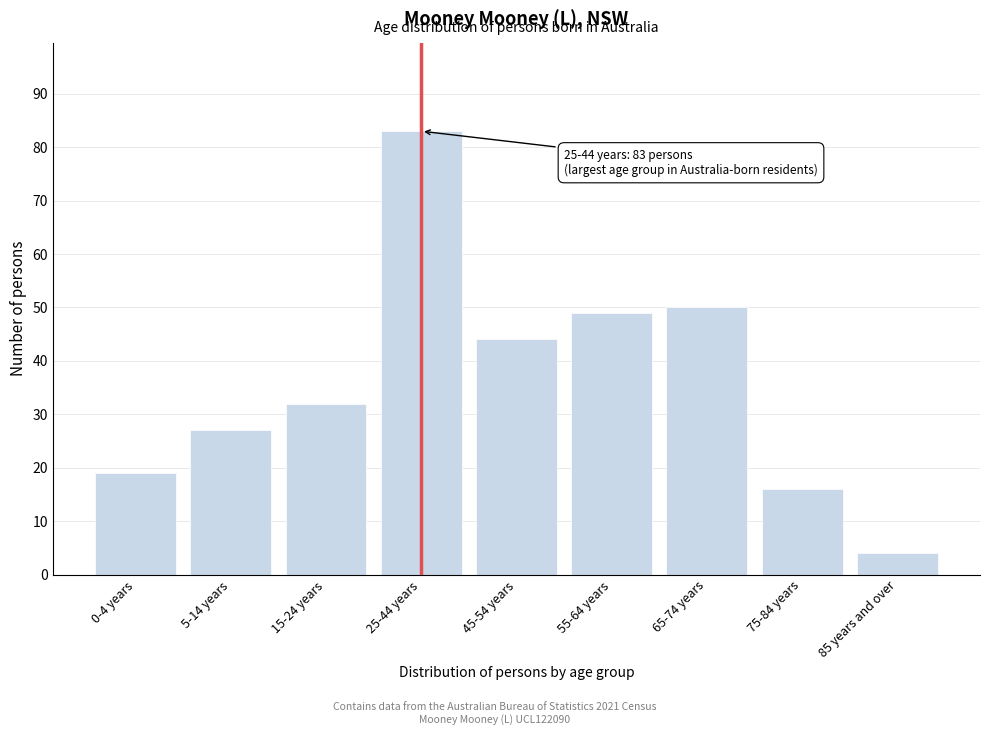

Reading left to right, transcribe all the data shown in this chart.

19	27	32	83	44	49	50	16	4